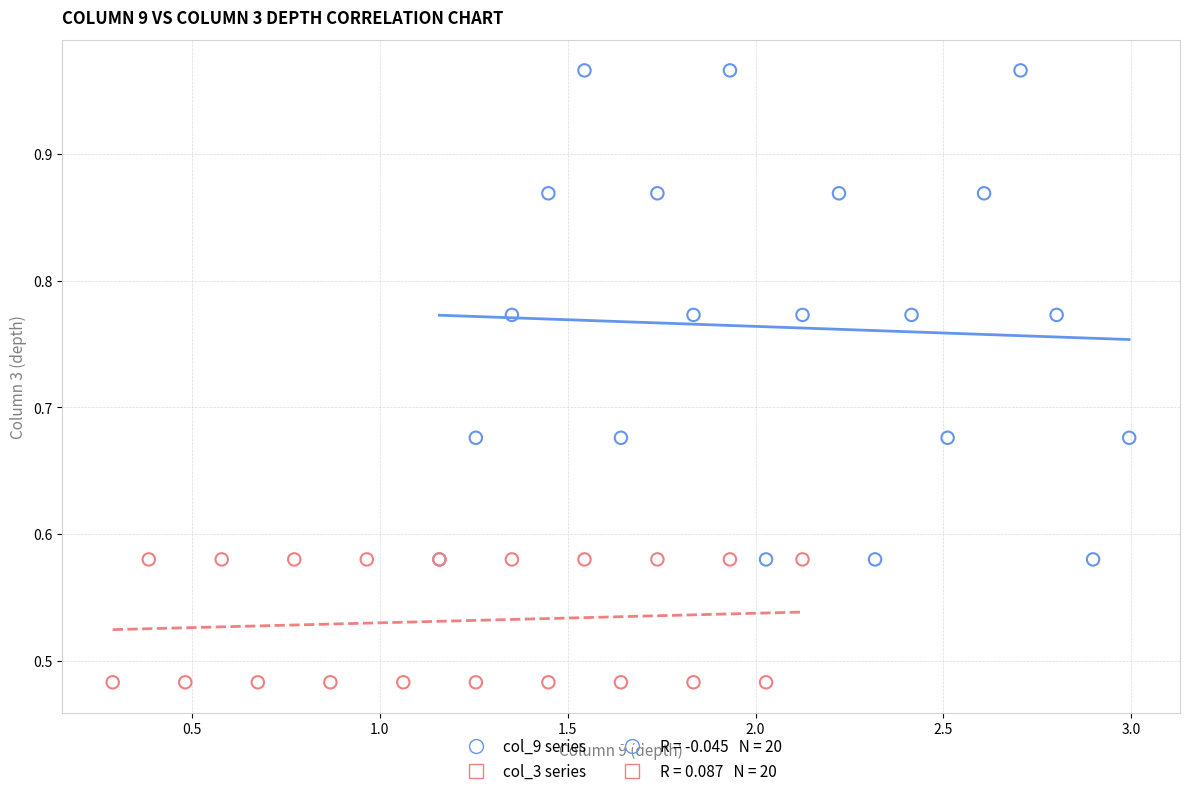

Which series has the widest spread of Y values?

col_9 series